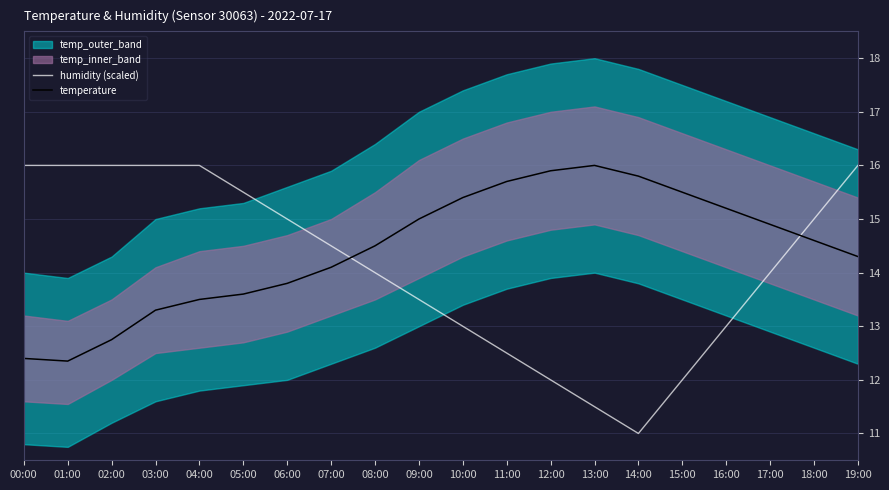

The humidity (scaled) series shows 12.0 at 15:00. True or false?

True